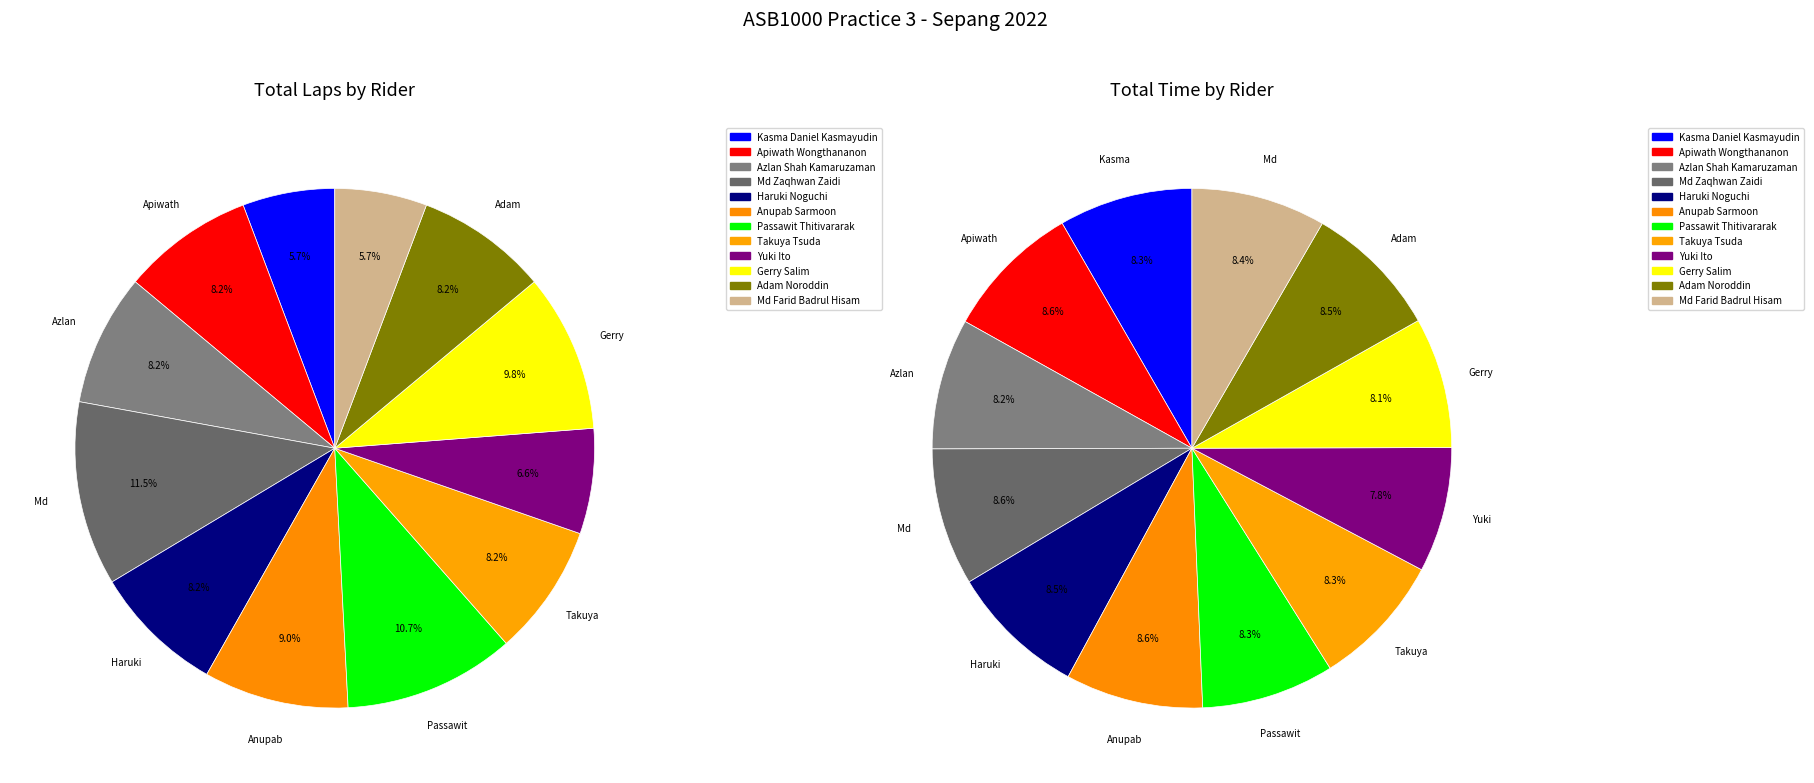

What percentage do Takuya Tsuda and Yuki Ito together represent?

14.8%